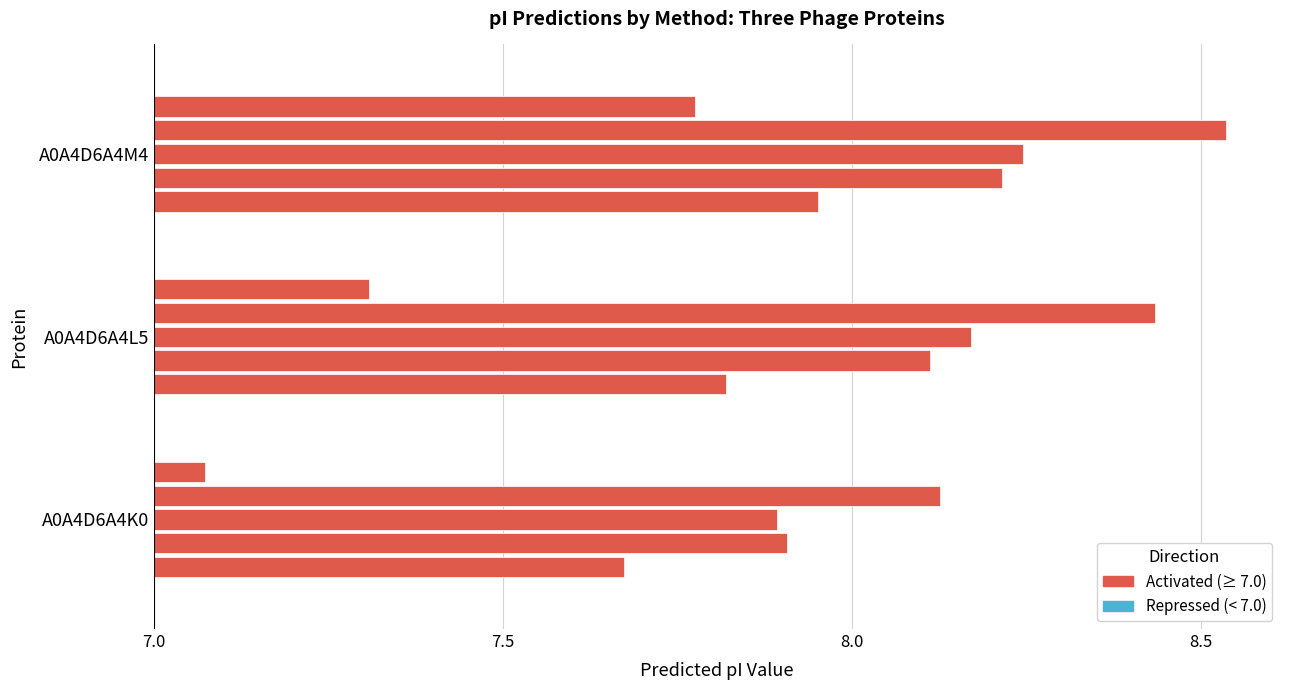

What is the difference between the second highest and minimum values in the Bjellqvist series?

0.1